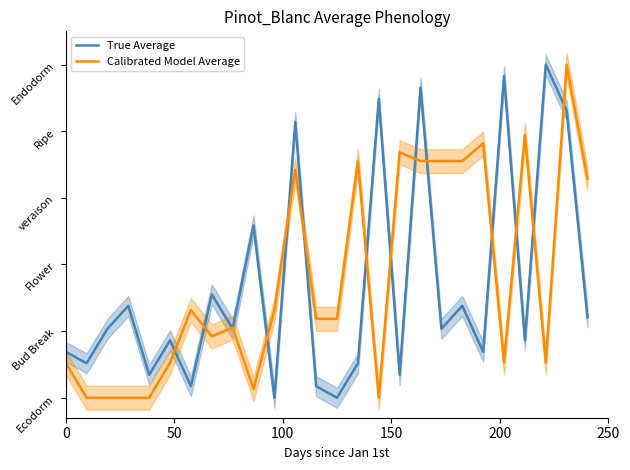

How many interior local peaks does the True Average series have?

10